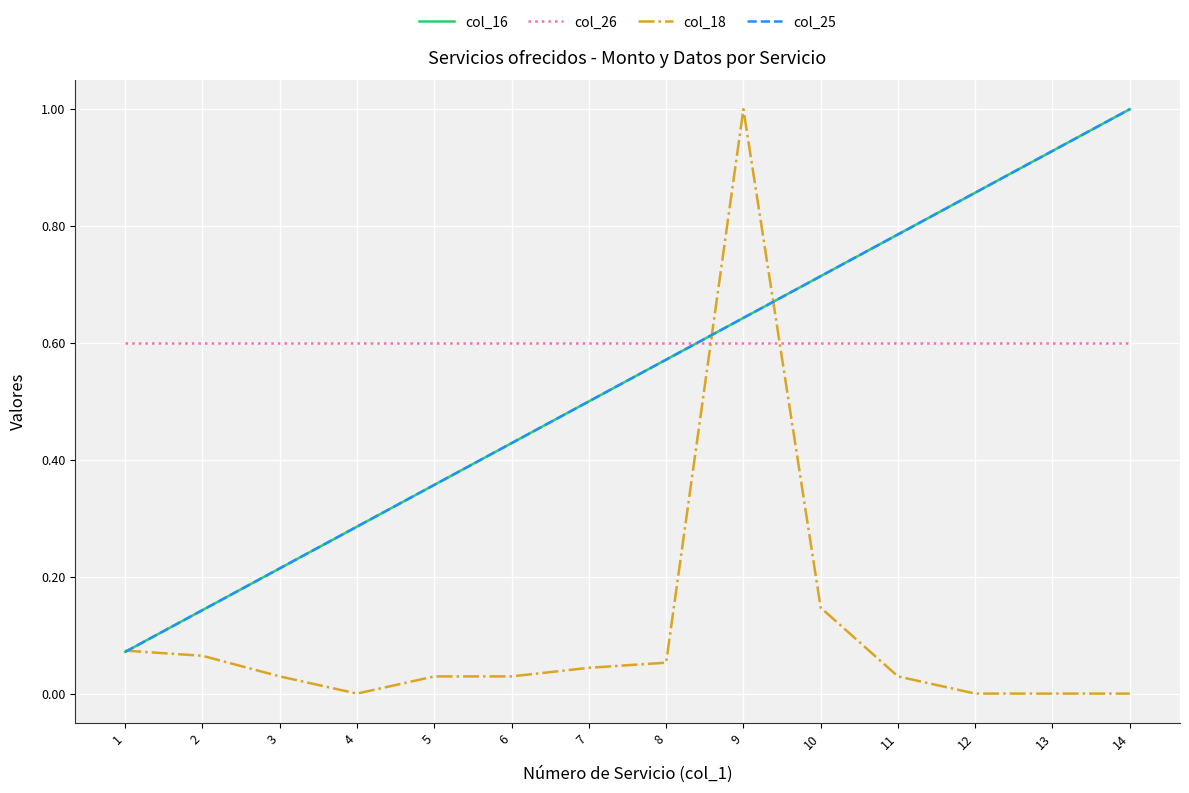

Where do col_16 and col_26 first cross each other?

8 and 9